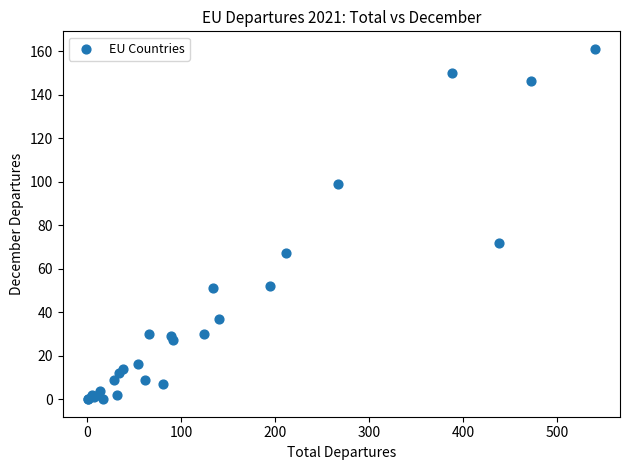

What Y value in the scatter plot is closest to 80?

72